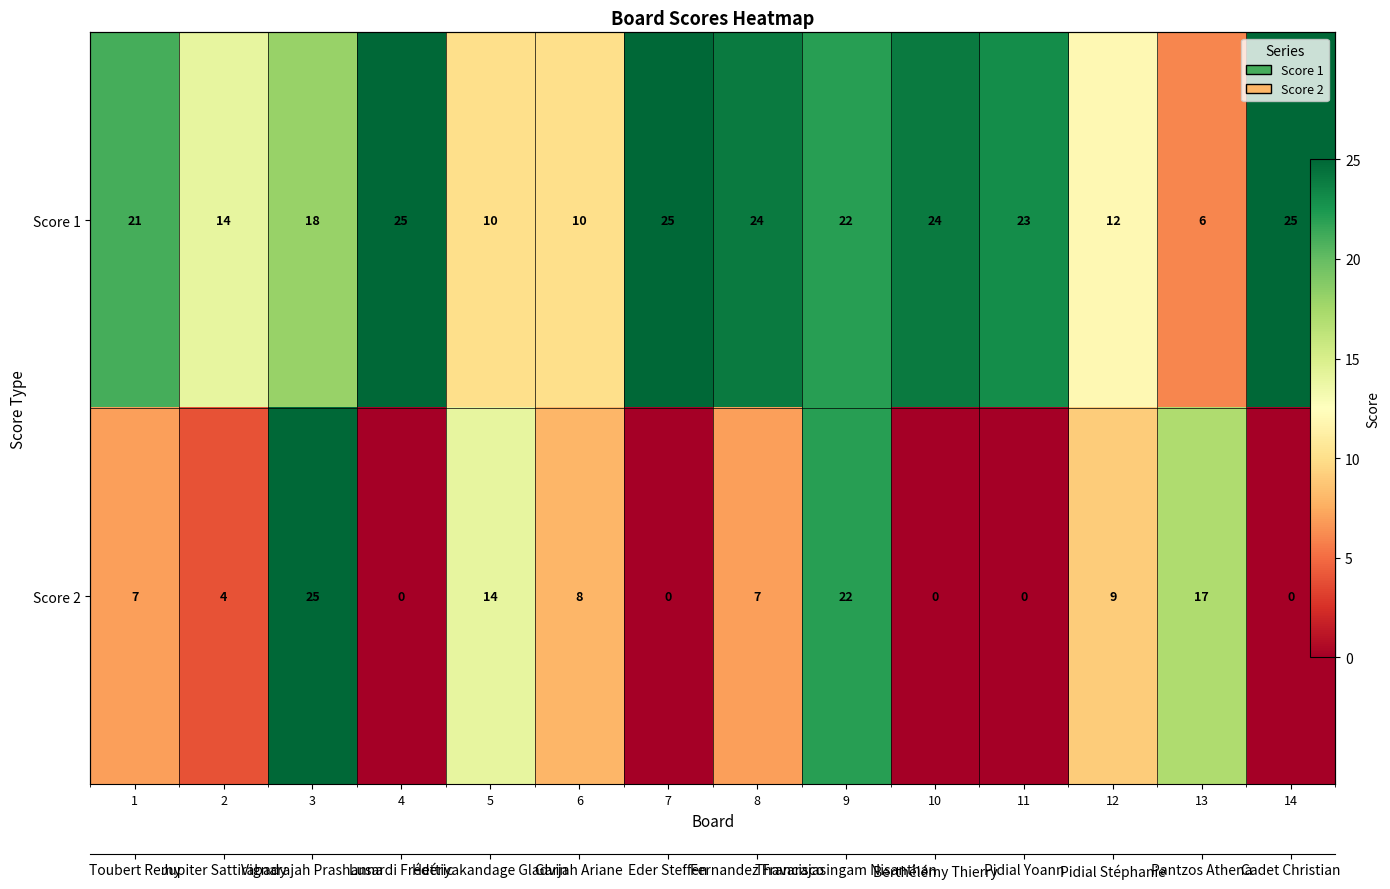

Between 5 and 4, which is larger?

4